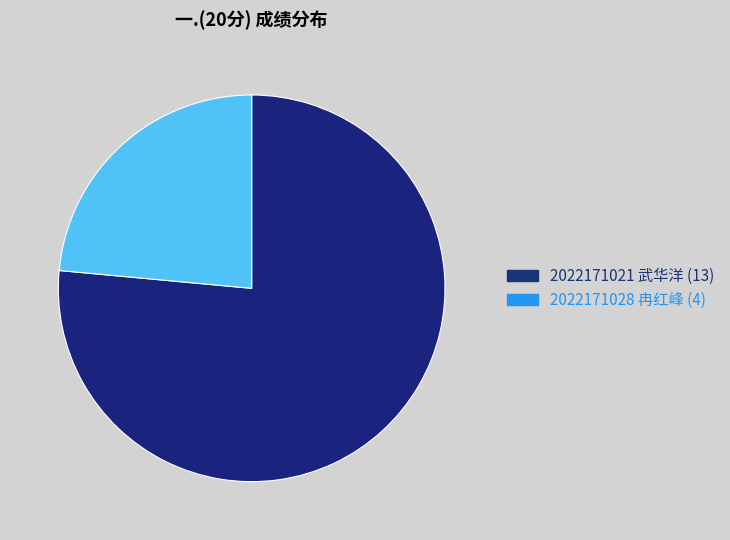

The 2022171028 冉红峰 slice represents 11% of the pie. True or false?

False